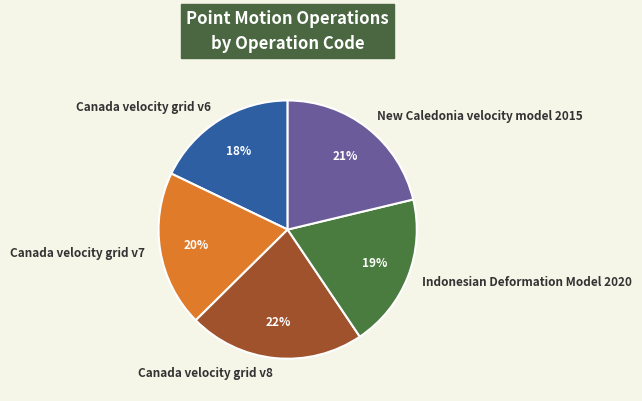

Which has a higher value, Canada velocity grid v8 or Indonesian Deformation Model 2020?

Canada velocity grid v8